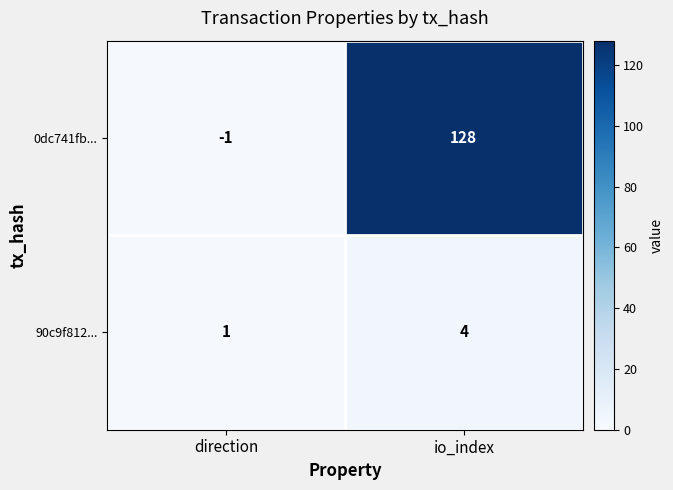

Where is 90c9f812... nearest to the value 2?

direction